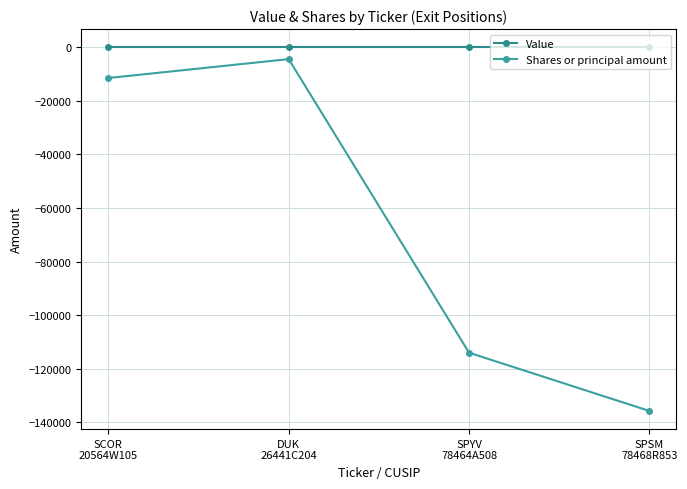

True or false: Value has more than 1 points higher than both neighbors.

False